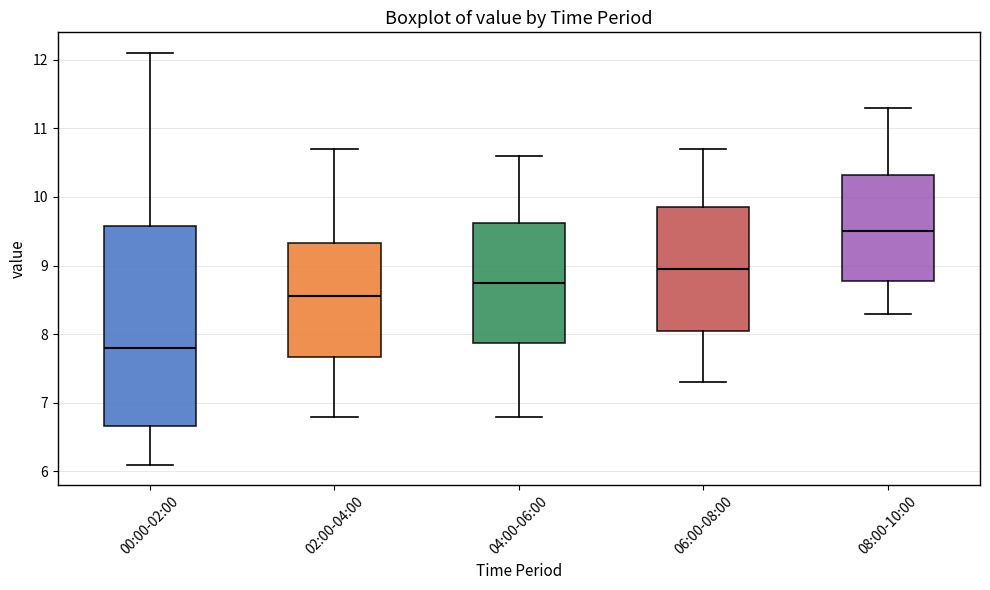

Reading left to right, read every box against the y-axis: the position of its median line, the range the box covers, and the ends of its whiskers. The values are not printed on the chart, so give them approximately, as read against the axis.

00:00-02:00: median 7.8, box 6.7 to 9.6, whiskers 6.1 to 12.1
02:00-04:00: median 8.6, box 7.7 to 9.3, whiskers 6.8 to 10.7
04:00-06:00: median 8.8, box 7.9 to 9.6, whiskers 6.8 to 10.6
06:00-08:00: median 9.0, box 8.1 to 9.9, whiskers 7.3 to 10.7
08:00-10:00: median 9.5, box 8.8 to 10.3, whiskers 8.3 to 11.3